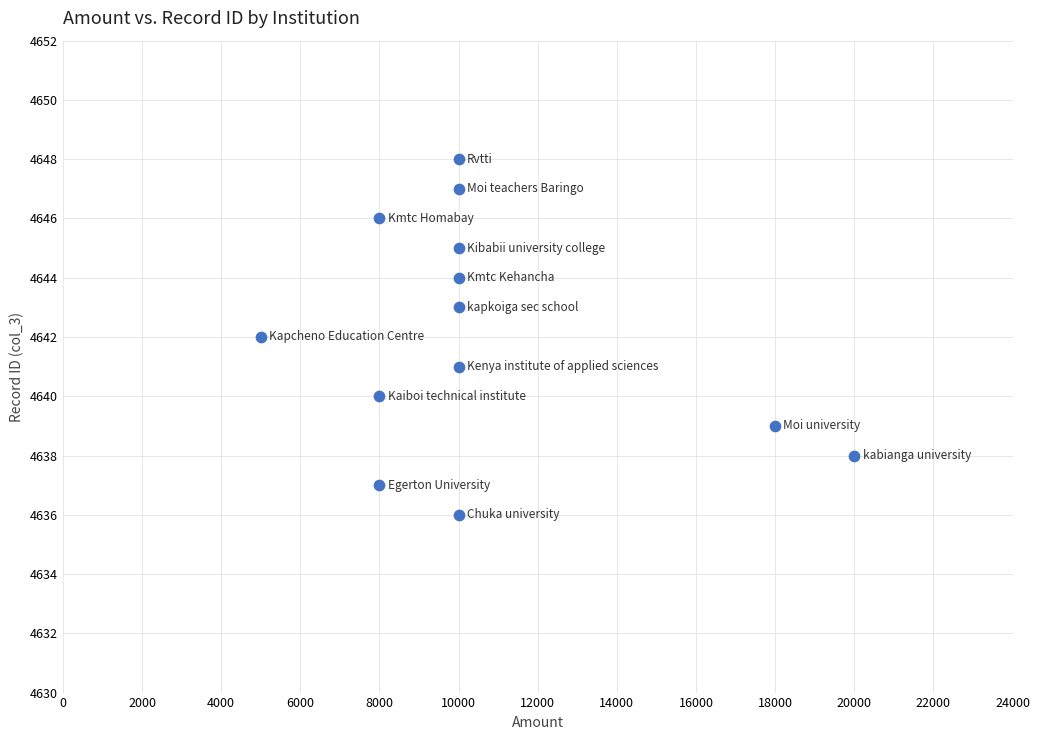

What is the range of X values (max minus min)?

15000